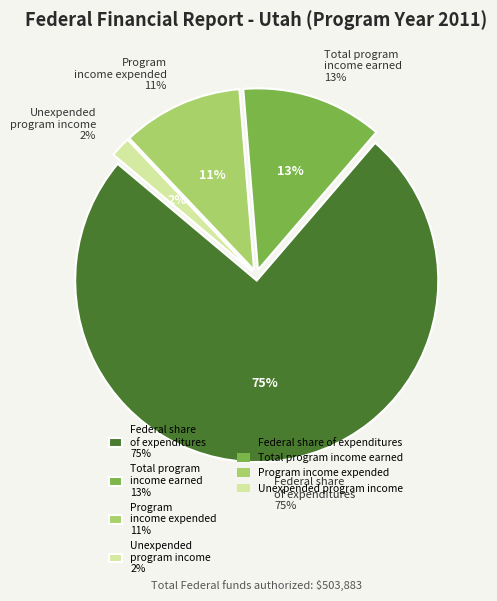

Which has a higher value, Total program income earned or Program income expended?

Total program income earned